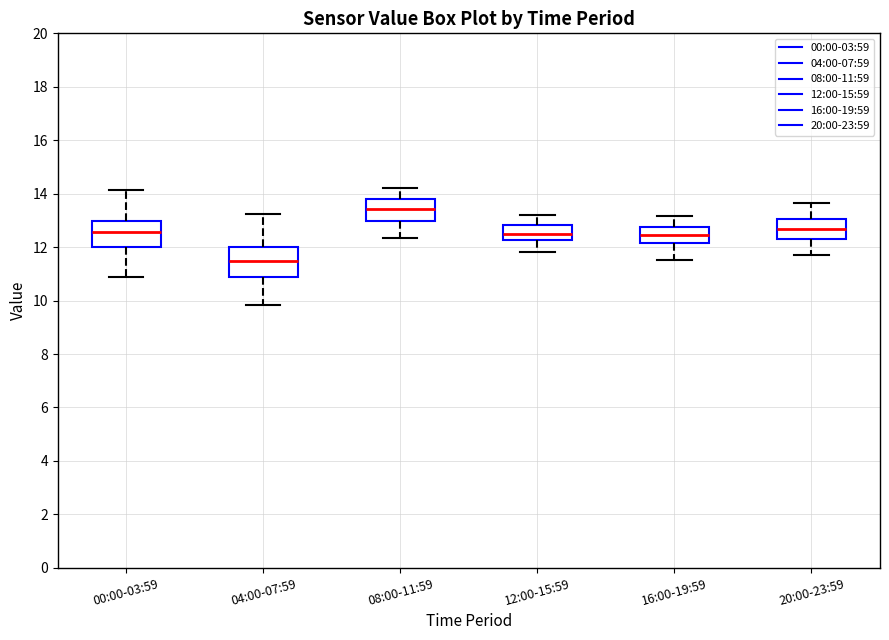

Reading left to right, read every box against the y-axis: the position of its median line, the range the box covers, and the ends of its whiskers. The values are not printed on the chart, so give them approximately, as read against the axis.

00:00-03:59: median 12.6, box 12.0 to 13.0, whiskers 10.8 to 14.2
04:00-07:59: median 11.4, box 10.8 to 12.0, whiskers 9.8 to 13.2
08:00-11:59: median 13.4, box 13.0 to 13.8, whiskers 12.4 to 14.2
12:00-15:59: median 12.4, box 12.2 to 12.8, whiskers 11.8 to 13.2
16:00-19:59: median 12.4, box 12.2 to 12.8, whiskers 11.6 to 13.2
20:00-23:59: median 12.6, box 12.4 to 13.0, whiskers 11.8 to 13.6